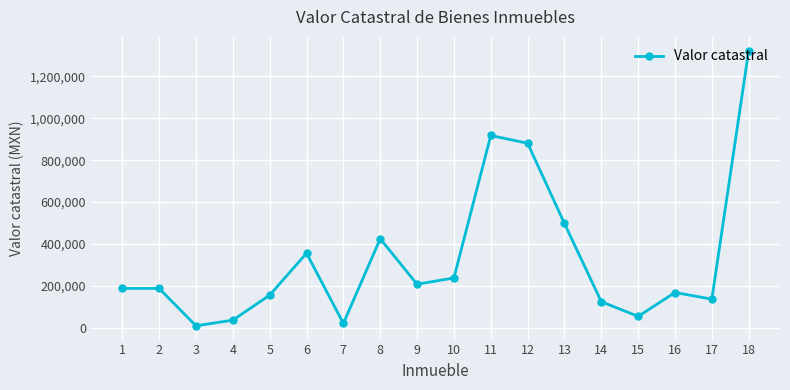

True or false: the data has more than 0 interior local peaks.

True